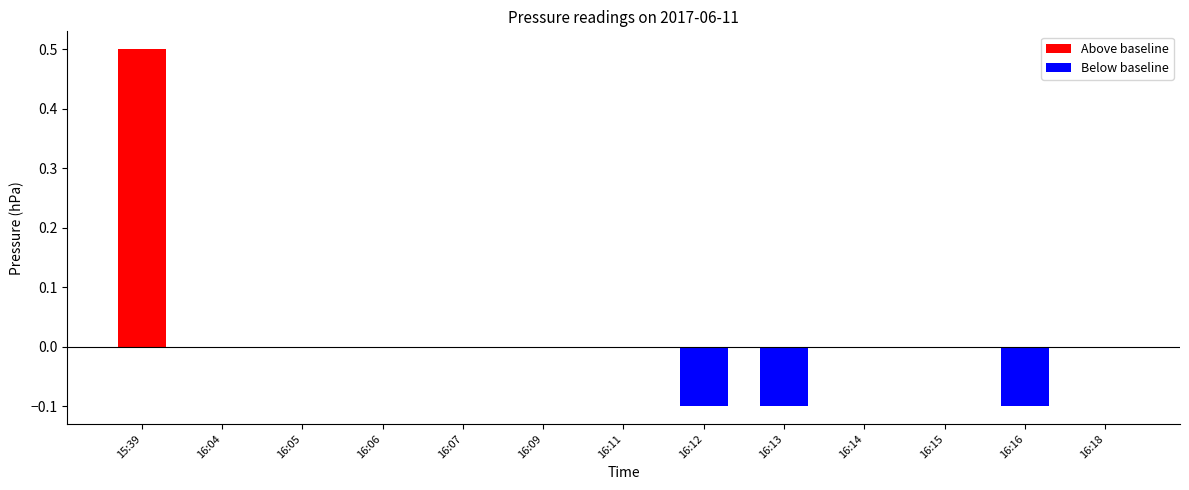

Which category has the highest value across all series?

15:39